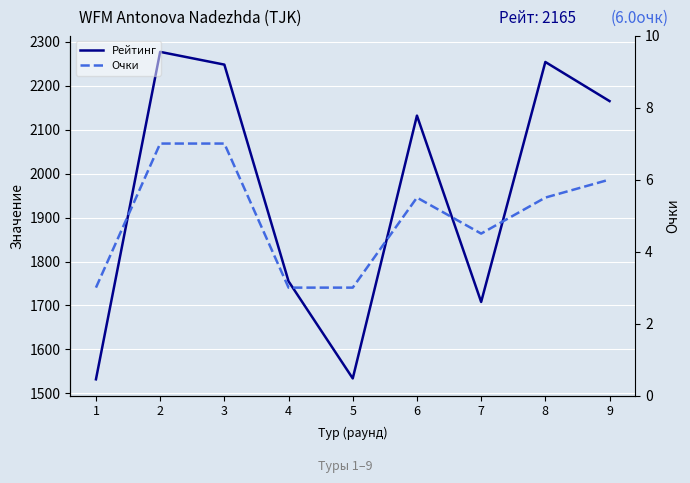

Which series has the largest range (max minus min)?

Рейтинг